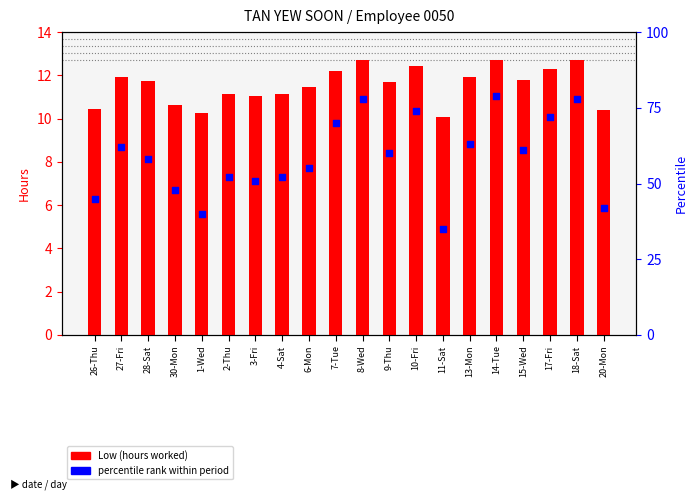

What are all the series names shown in the legend?

Low (hours worked), percentile rank within period